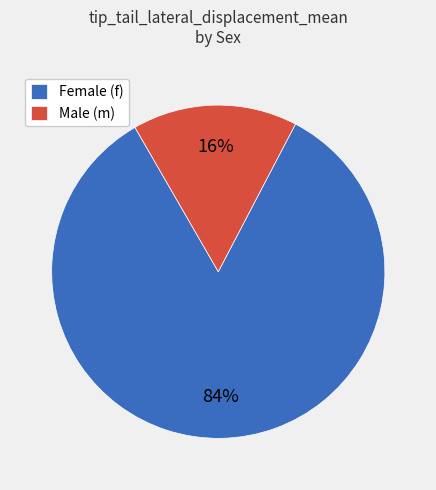

Is there a majority slice in this chart?

Yes